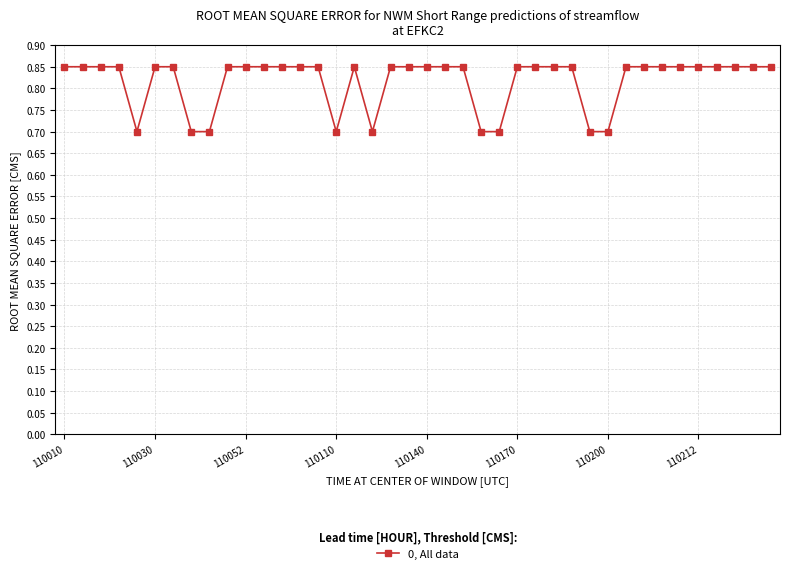

How many categories are shown in the chart?

40